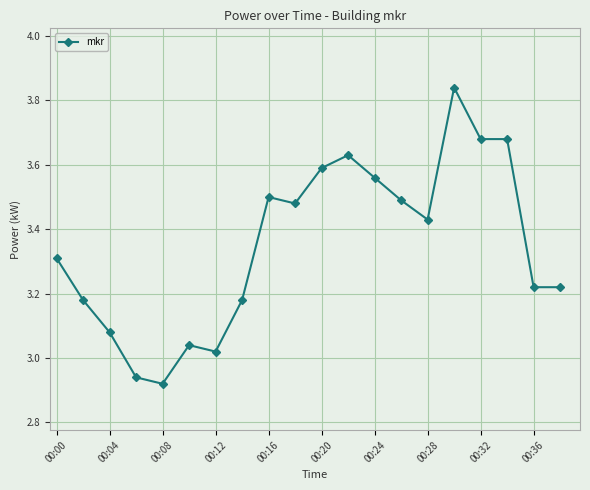

How many values exceed 3?

18